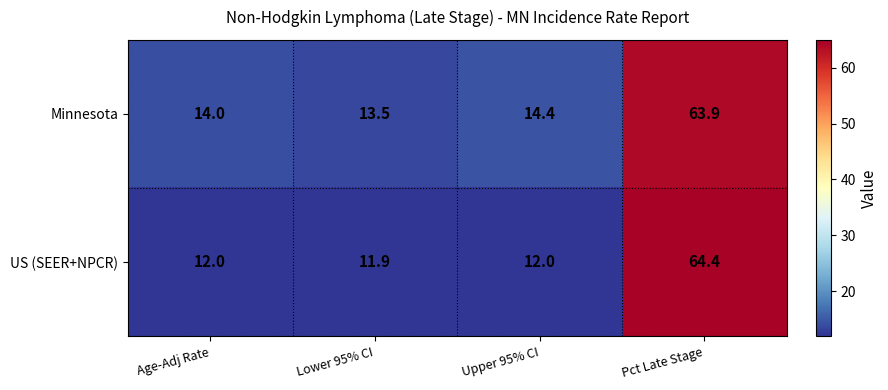

The US (SEER+NPCR) series shows 4.4 at Lower 95% CI. True or false?

False